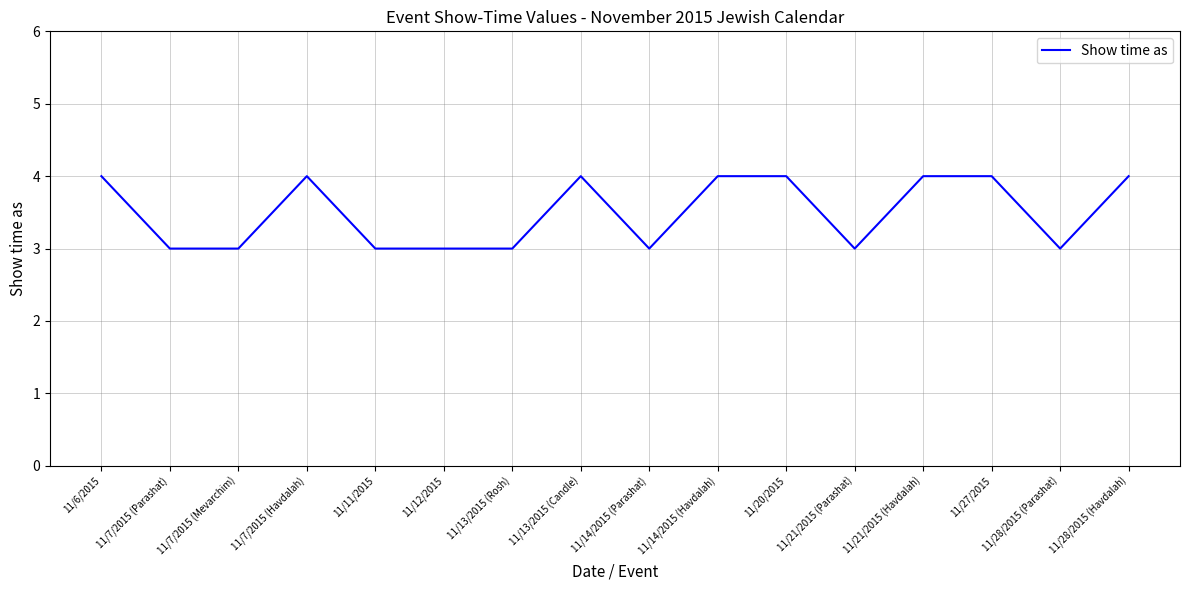

What position from the right is 11/21/2015 (Parashat)?

5